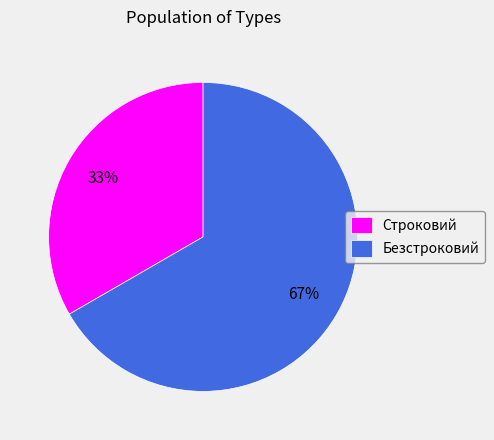

The Безстроковий slice represents 59% of the pie. True or false?

False